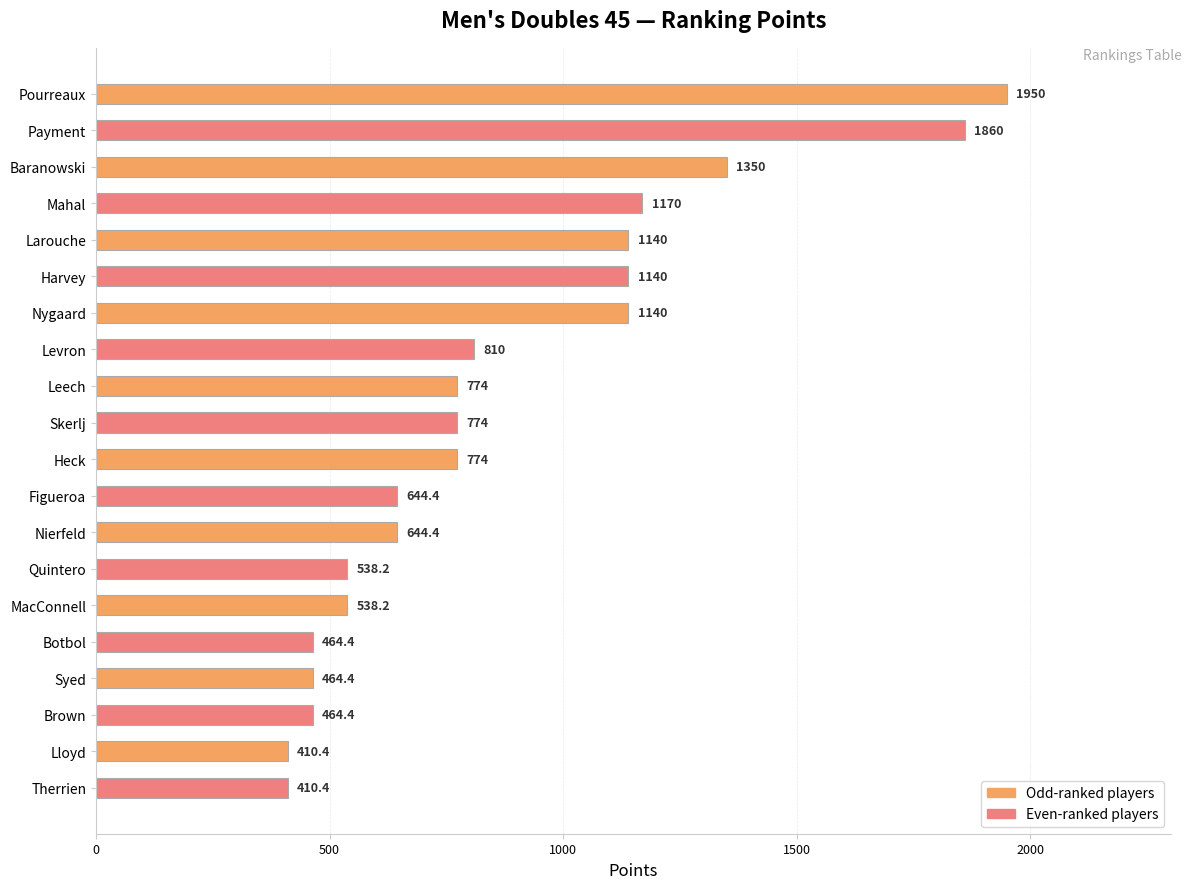

The value at Pourreaux is 1950.0. True or false?

True